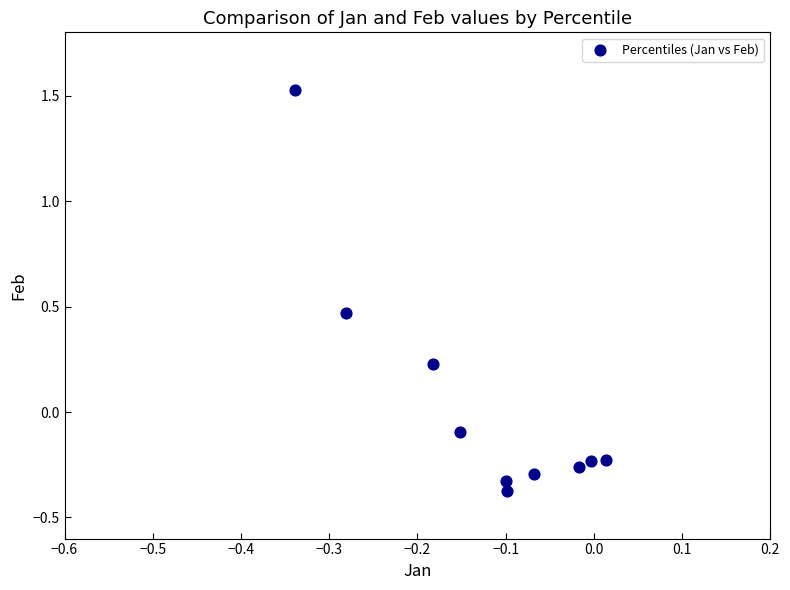

What is the range of Y values (max minus min)?

1.9